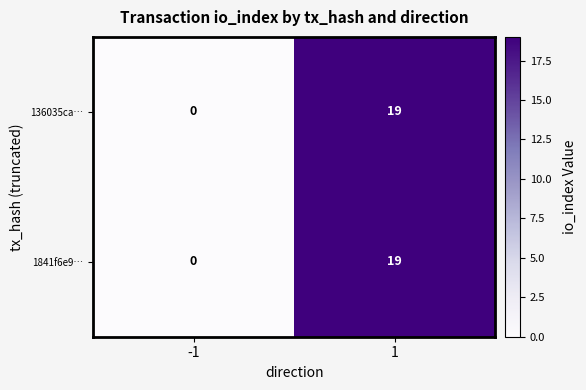

What is the highest value of the 1841f6e9… series?

19